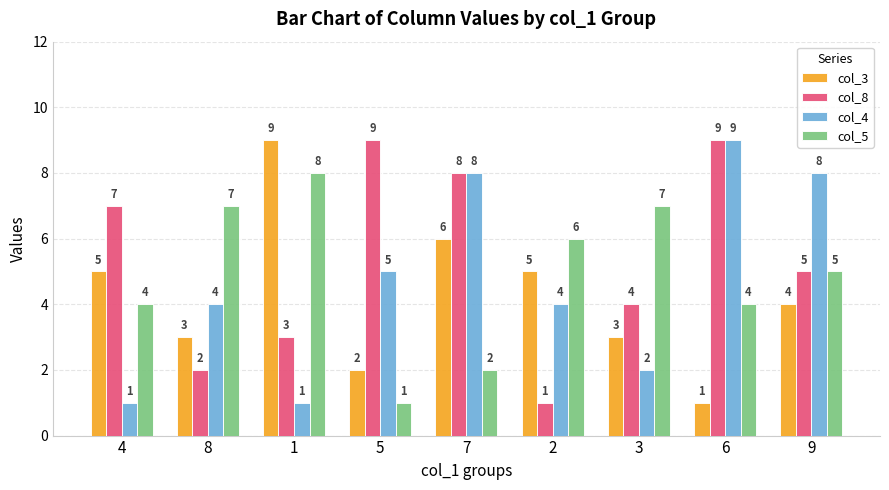

List the series in order of their overall mean, highest first.

col_8, col_5, col_4, col_3